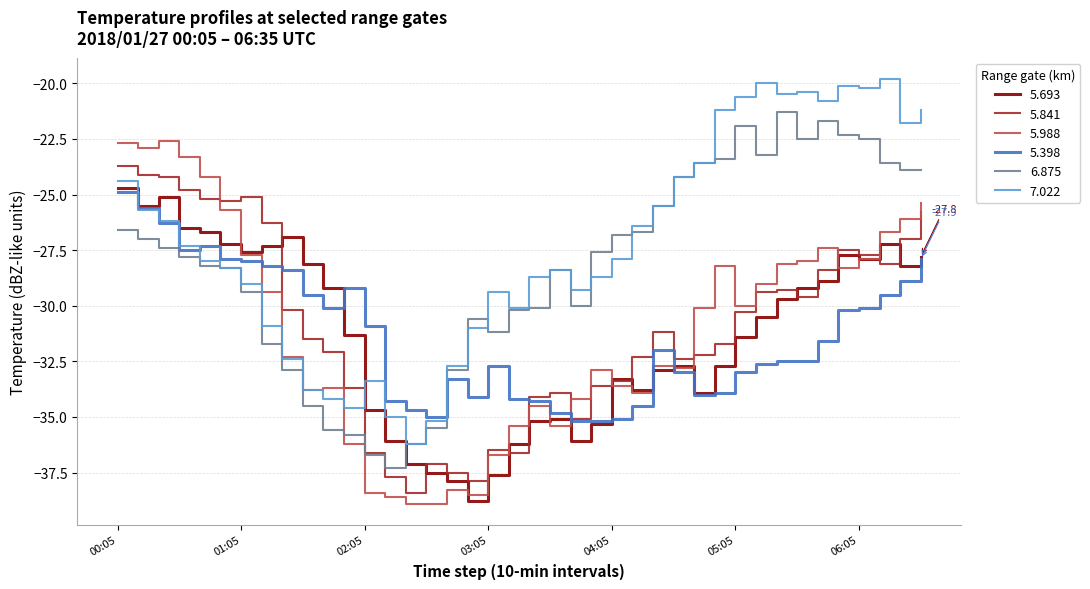

What is the greatest value displayed?

-19.8